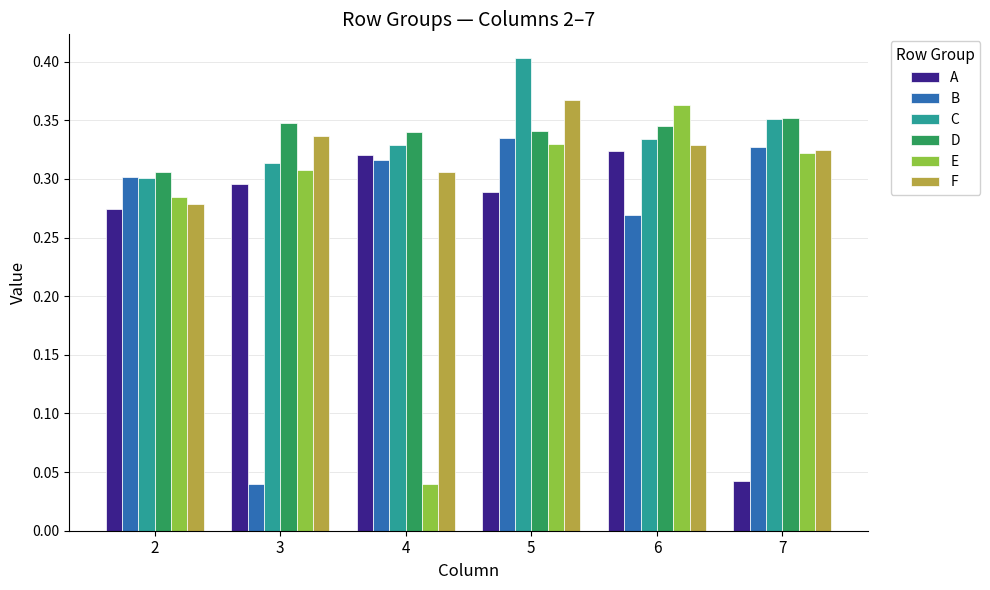

Is the value of A at 5 greater than the value of F at 5?

No